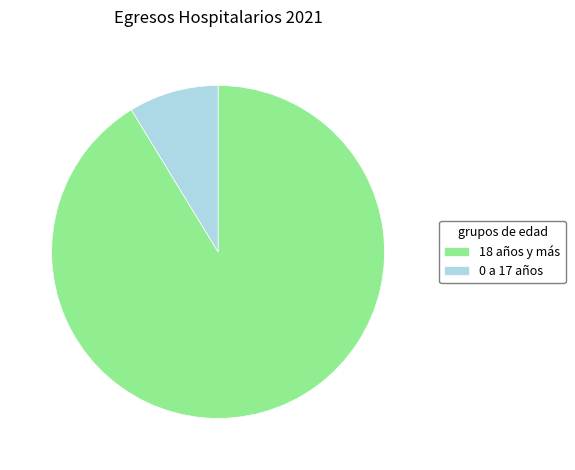

What is the largest slice in the pie chart?

18 años y más